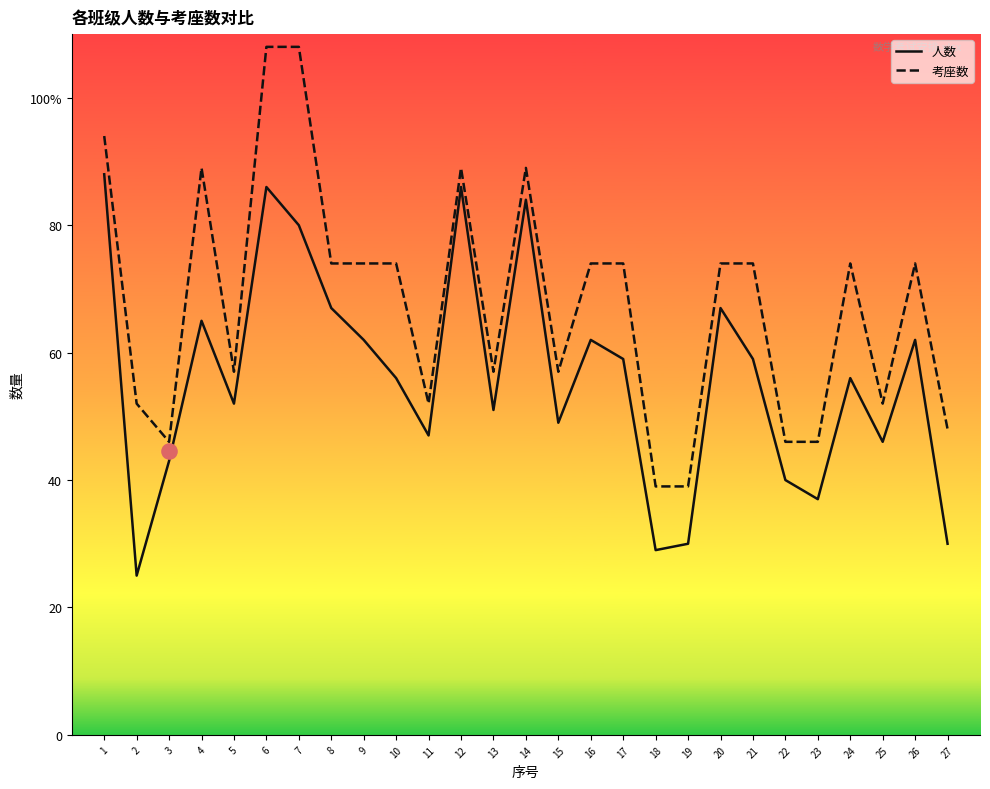

What is the total value across all series at 23?

83